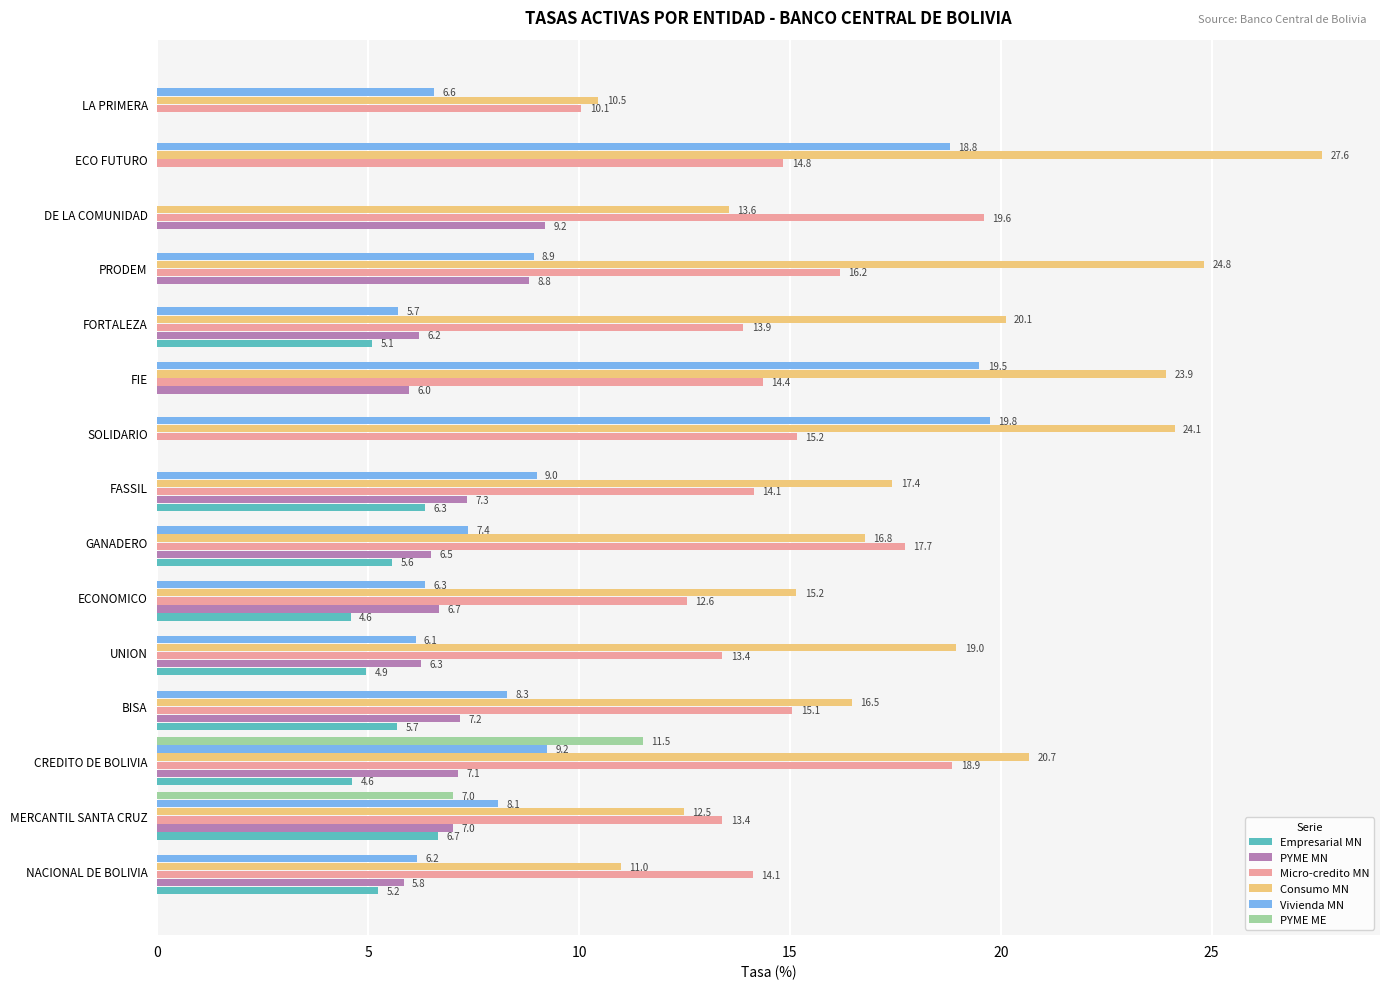

Between FORTALEZA and ECO FUTURO, which series saw the biggest shift?

Vivienda MN